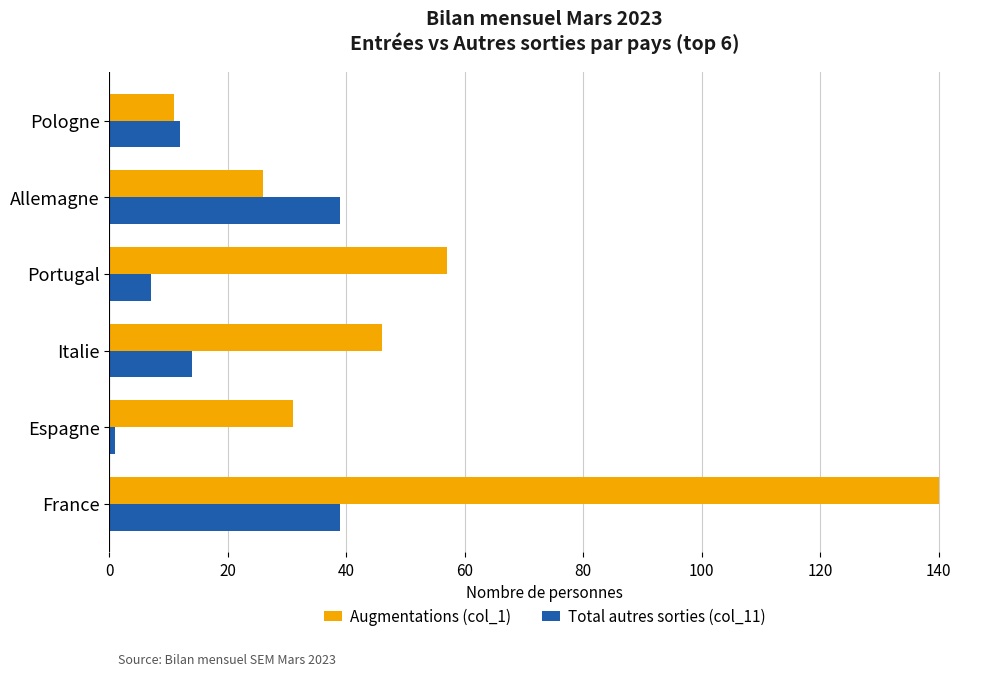

Is it true that Total autres sorties (col_11) equals 5 at Italie?

False